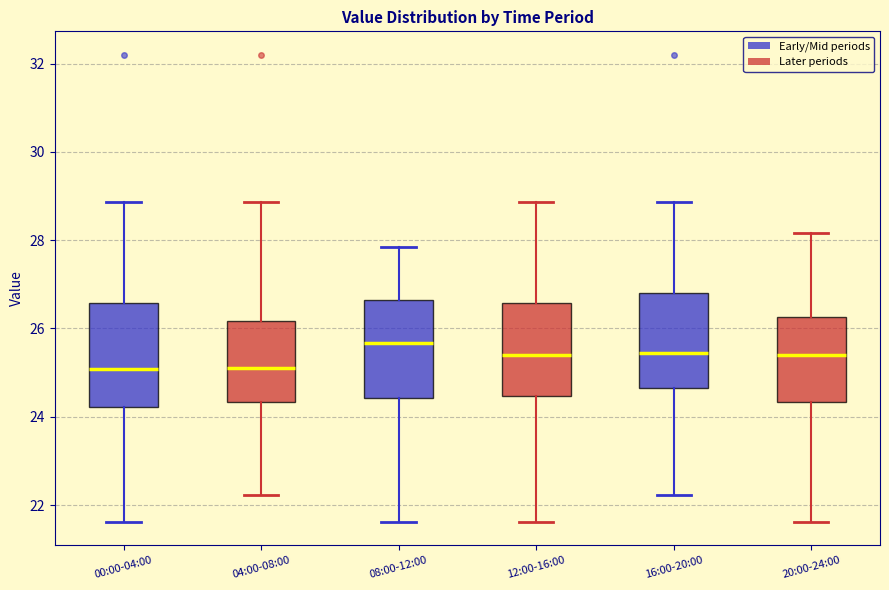

Which box's median line is the highest?

08:00-12:00